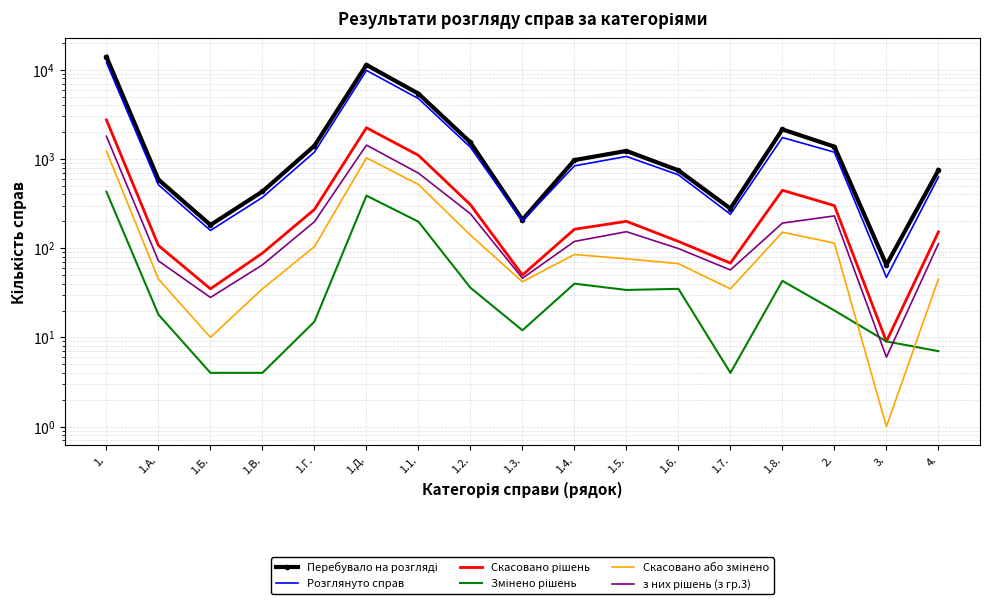

What is the smallest value displayed?

1